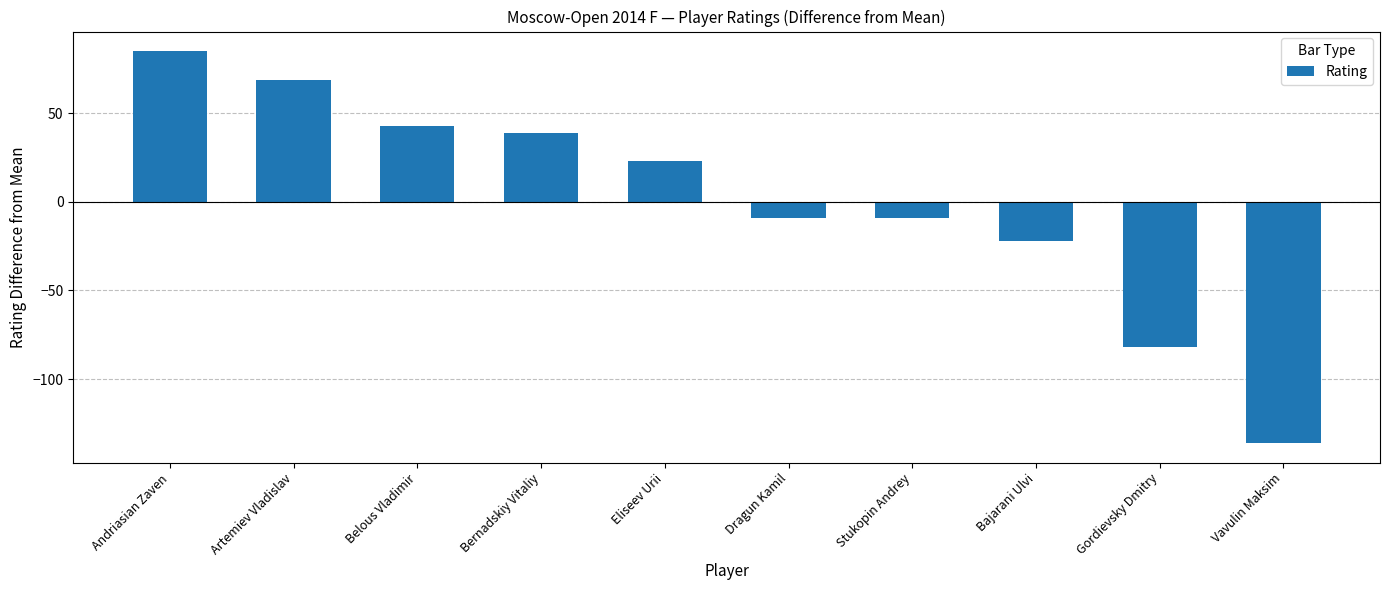

Reading left to right, extract all data points from this chart.

84.9	68.9	42.9	38.9	22.9	-9.1	-9.1	-22.1	-82.1	-136.1